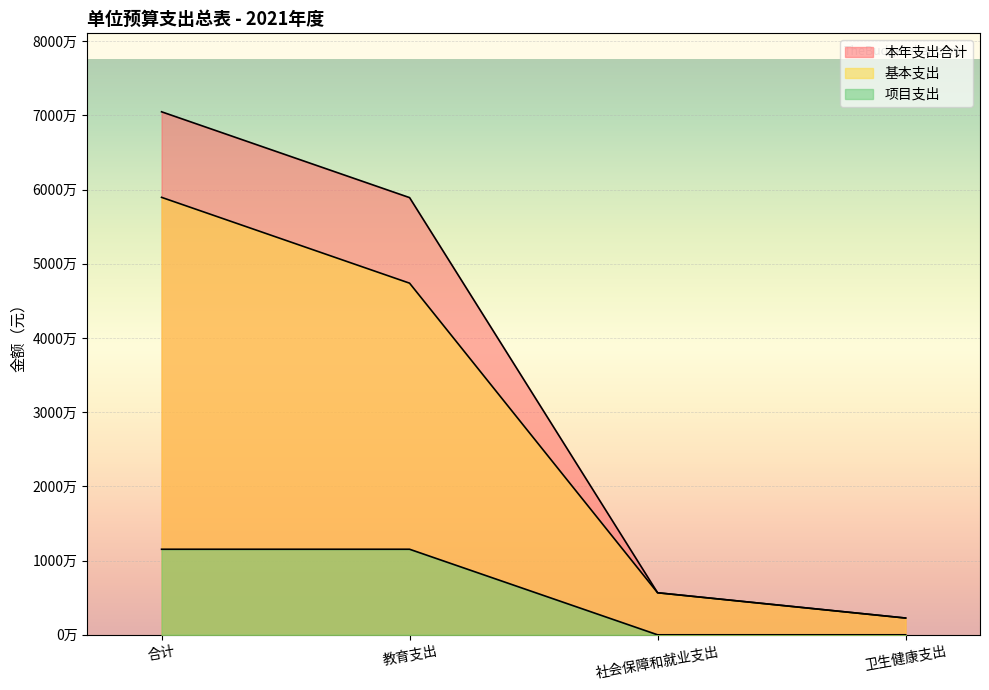

What is the difference between the 项目支出 values at 合计 and 社会保障和就业支出?

11532200